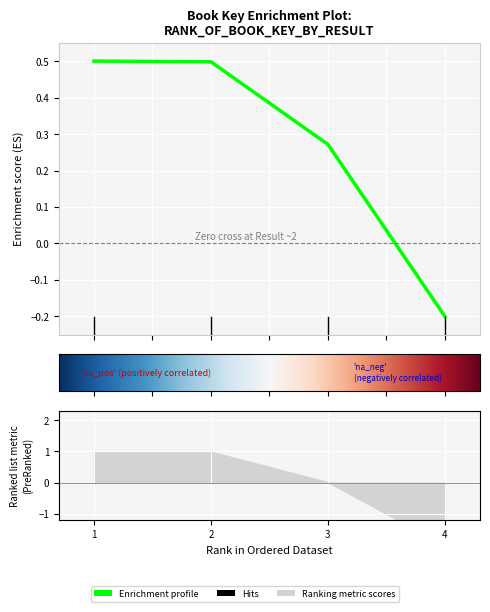

How many data points are less than 0?

1